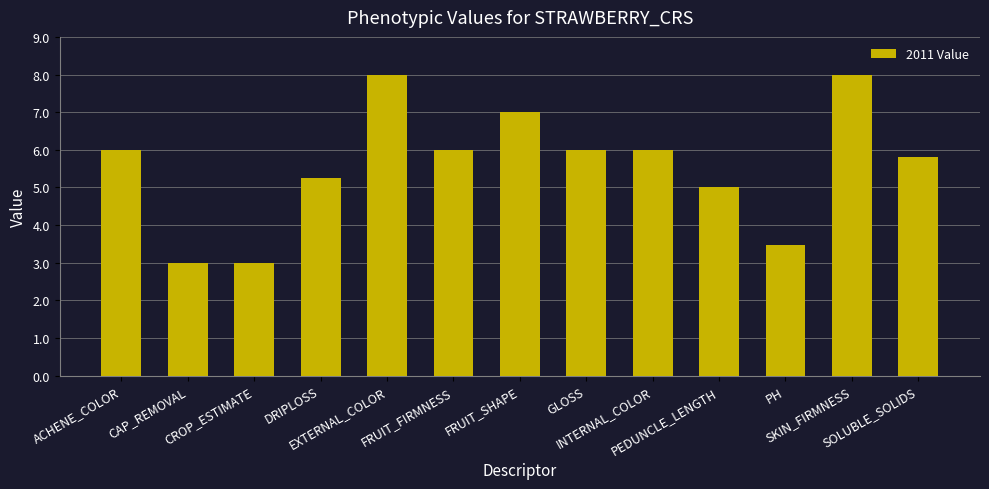

Are the bars horizontal?

No